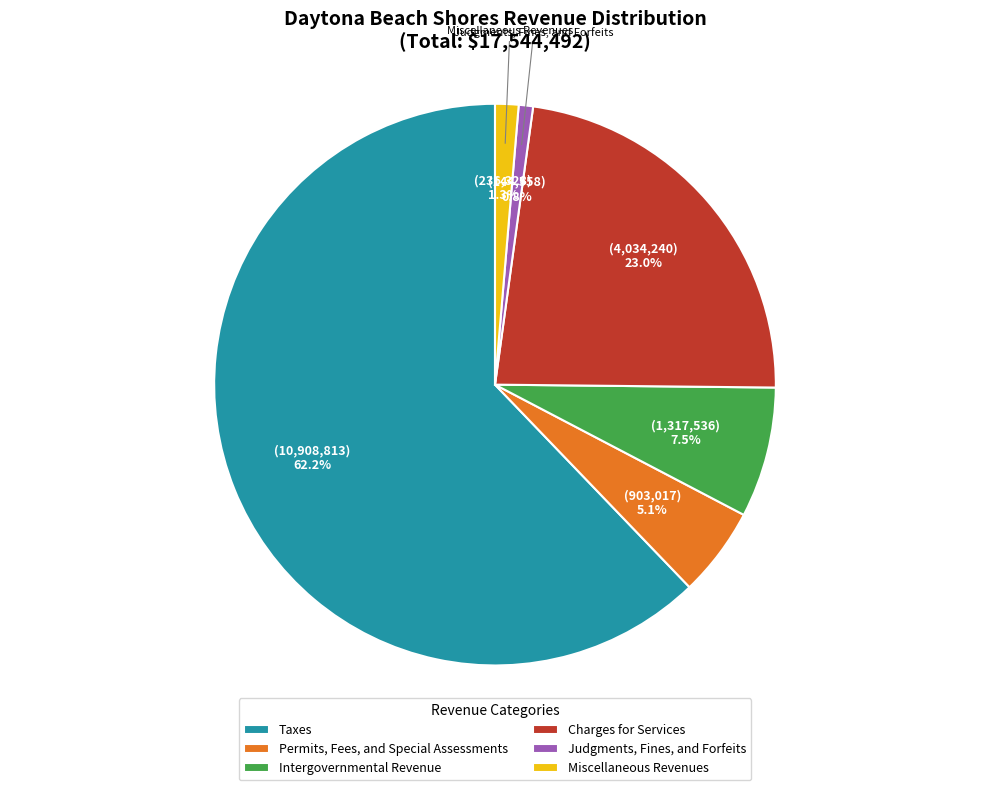

What is the largest slice in the pie chart?

Taxes